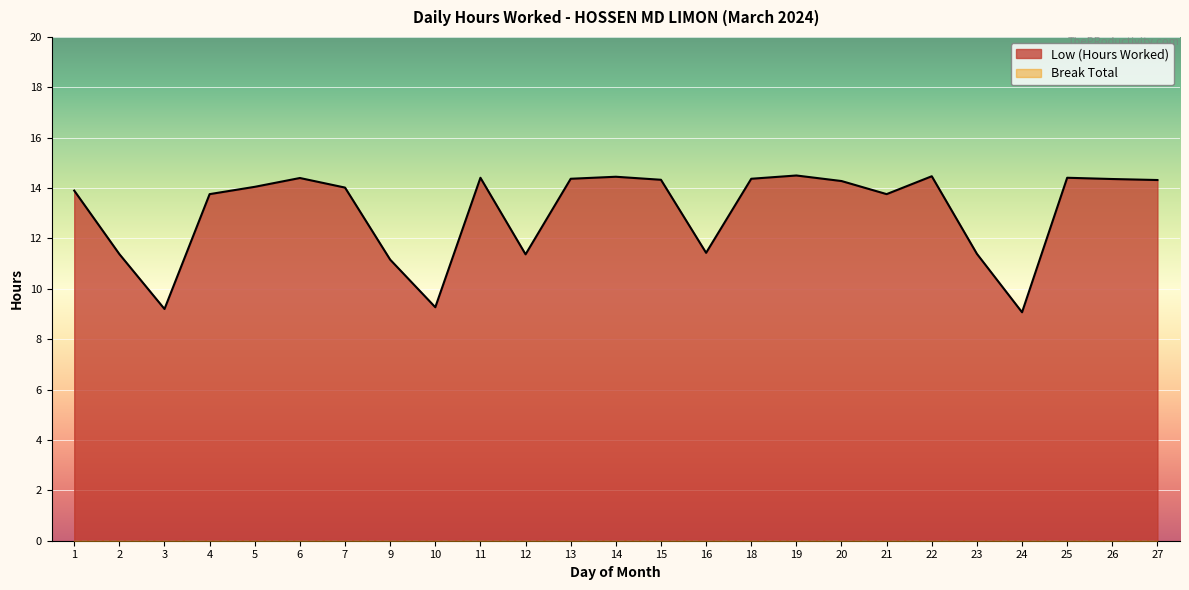

What is the maximum value shown in the chart?

14.5